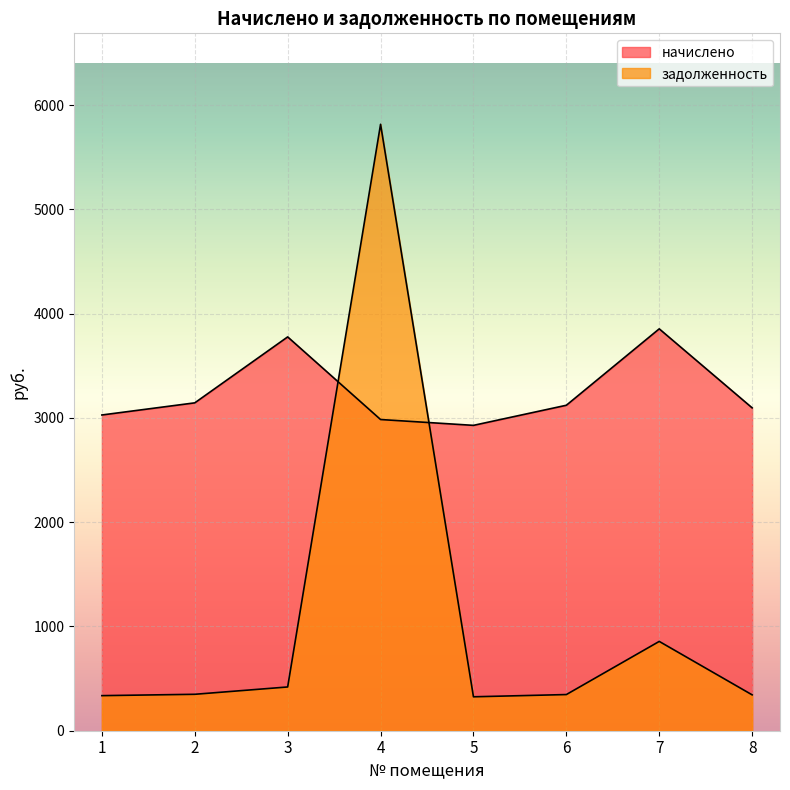

The value of начислено at 5 is 4856.5. True or false?

False